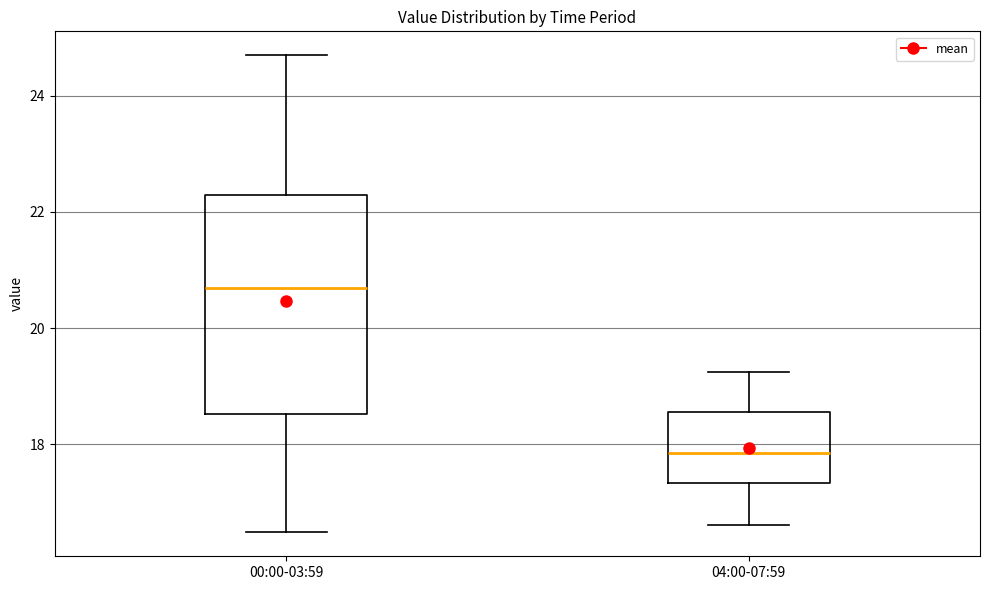

Which box is the tallest, from its lower edge to its upper edge?

00:00-03:59